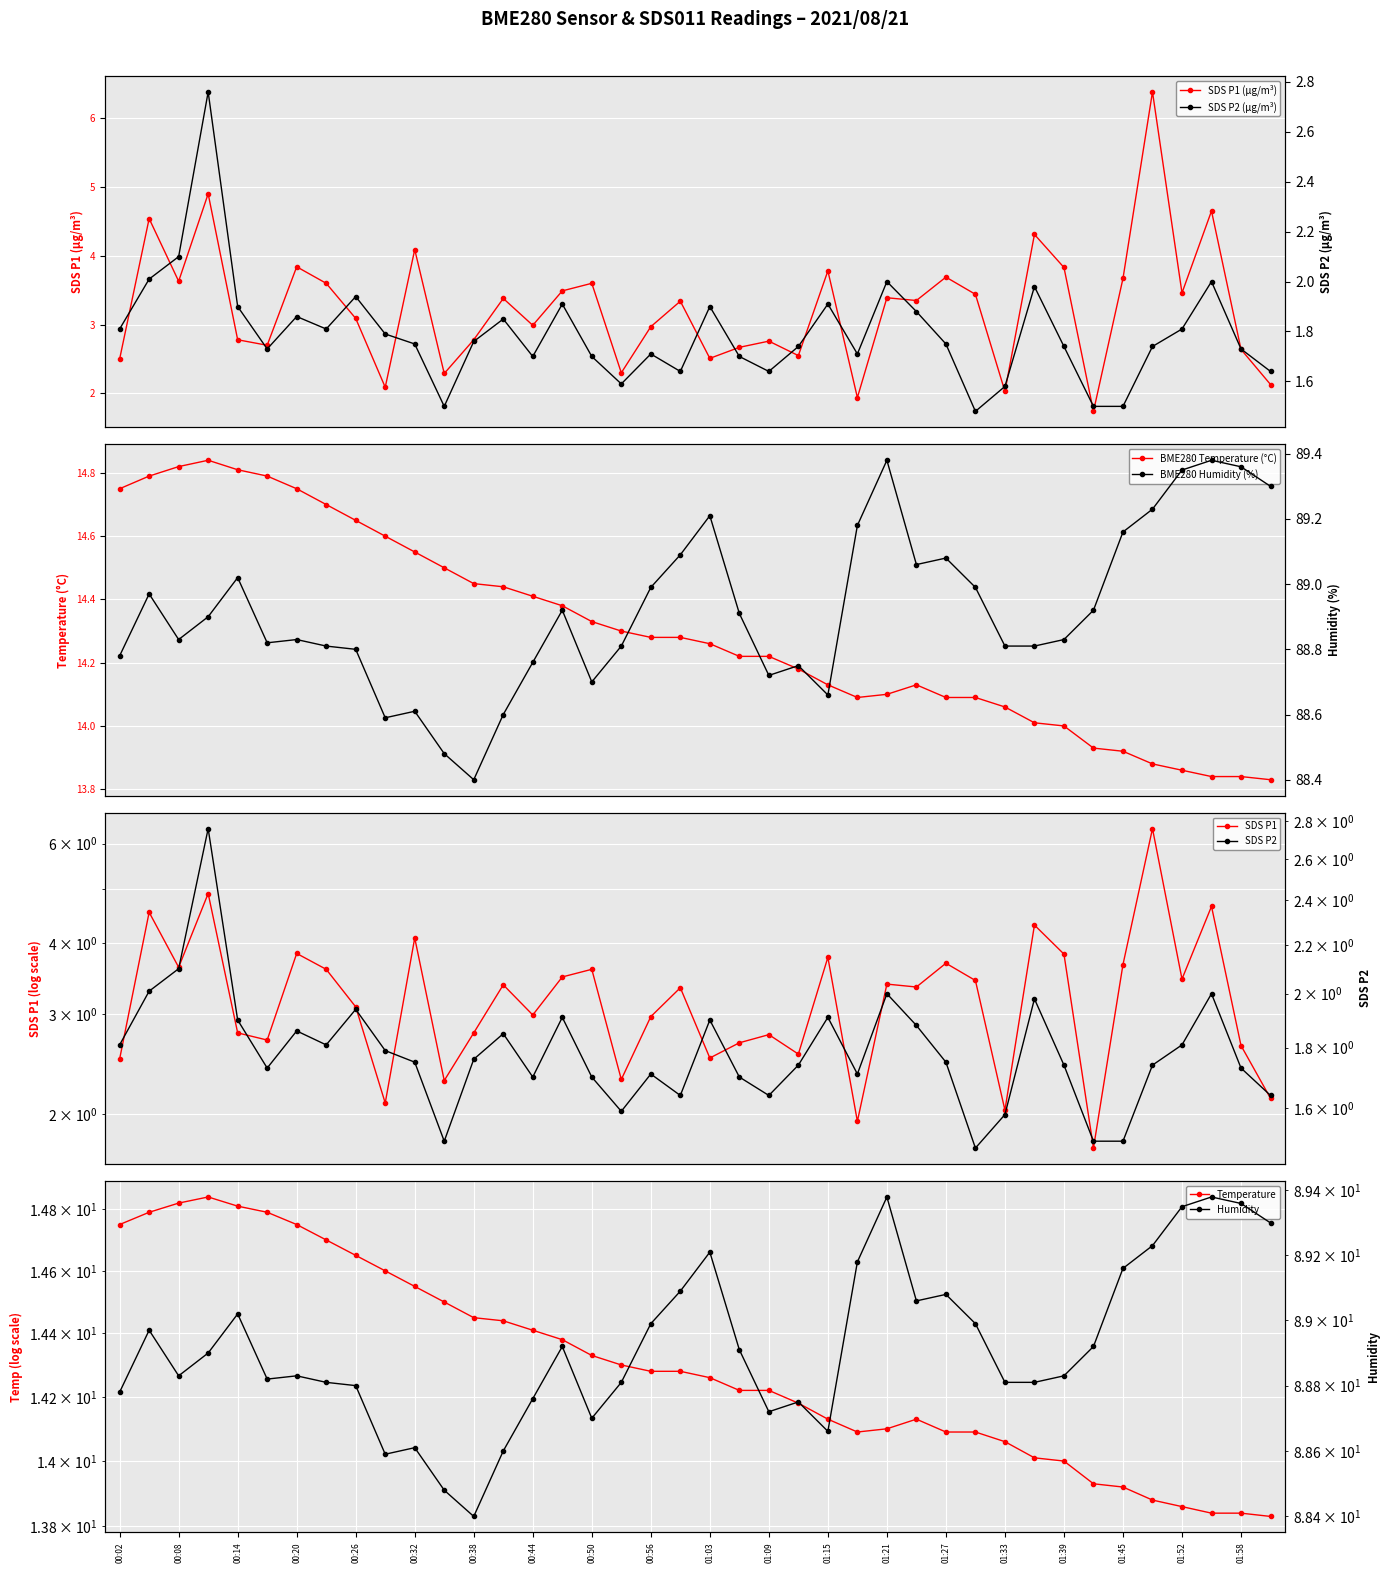

At which label is BME280_temperature closest to 14?

01:39